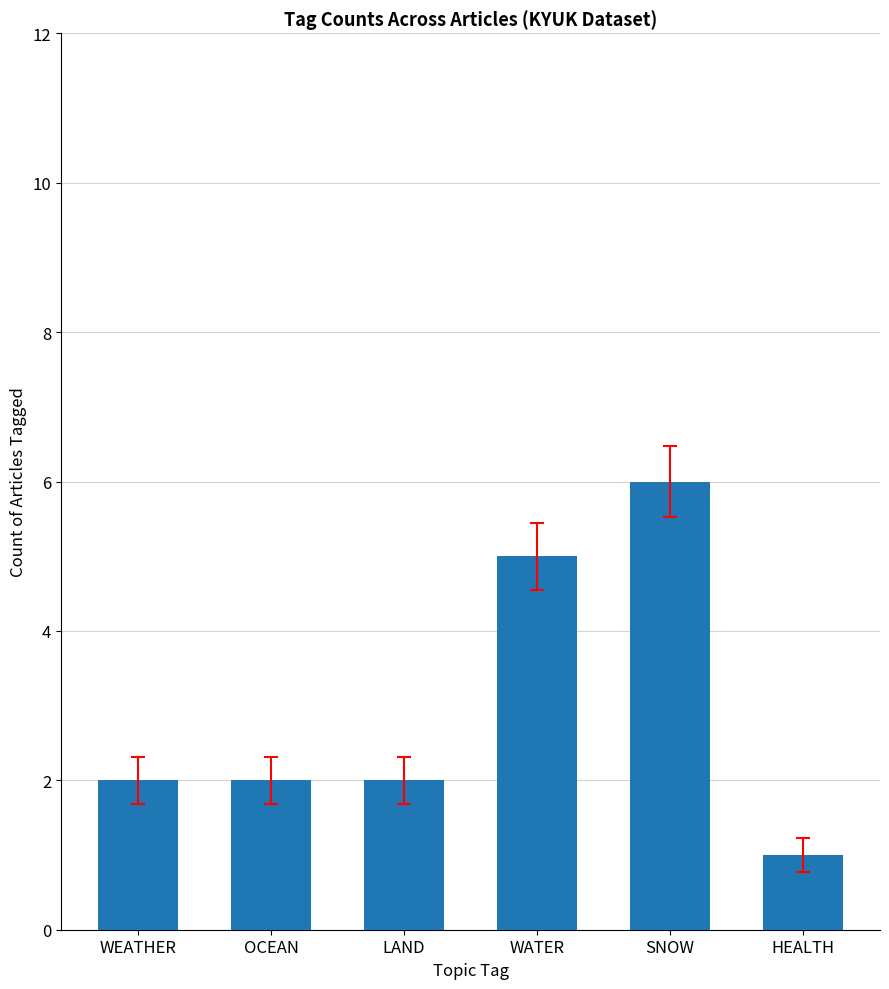

What is the greatest value displayed?

6